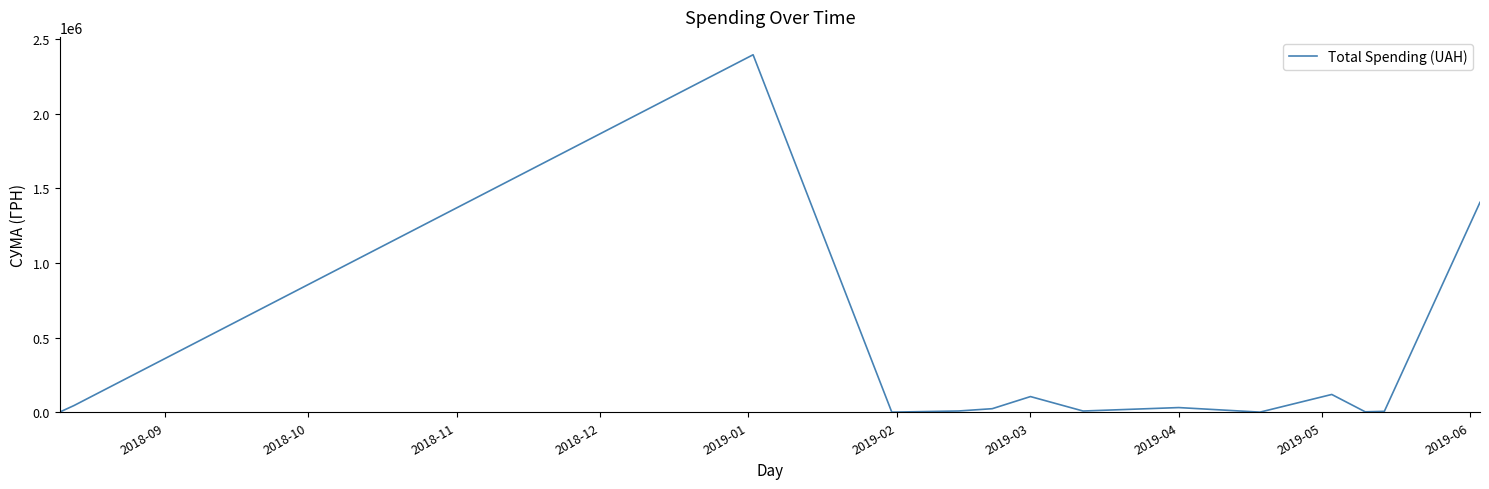

What is the greatest value displayed?

2393299.9